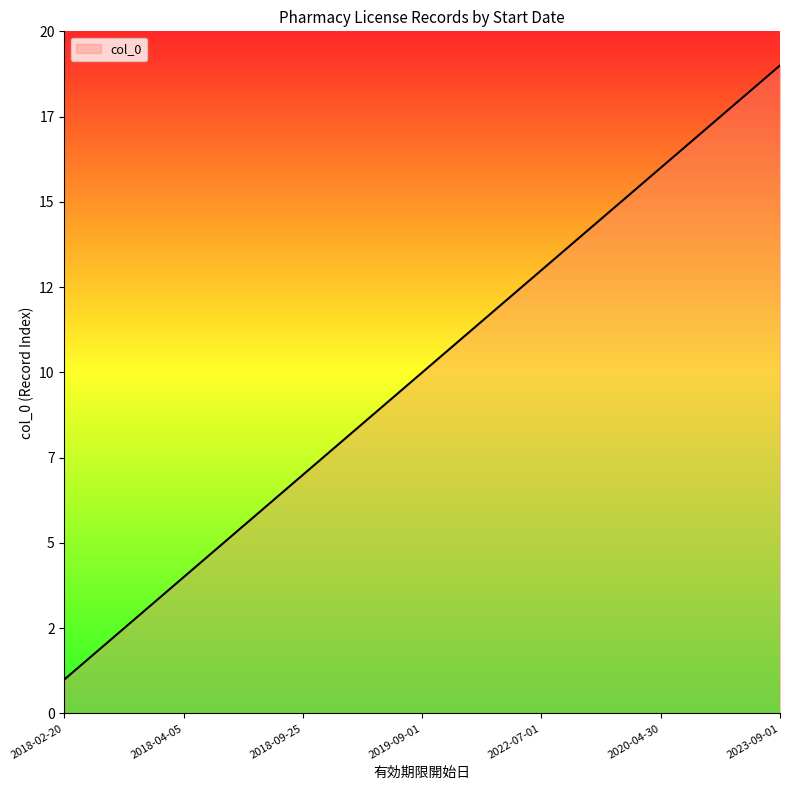

Is this an area chart (filled region under the line)?

Yes